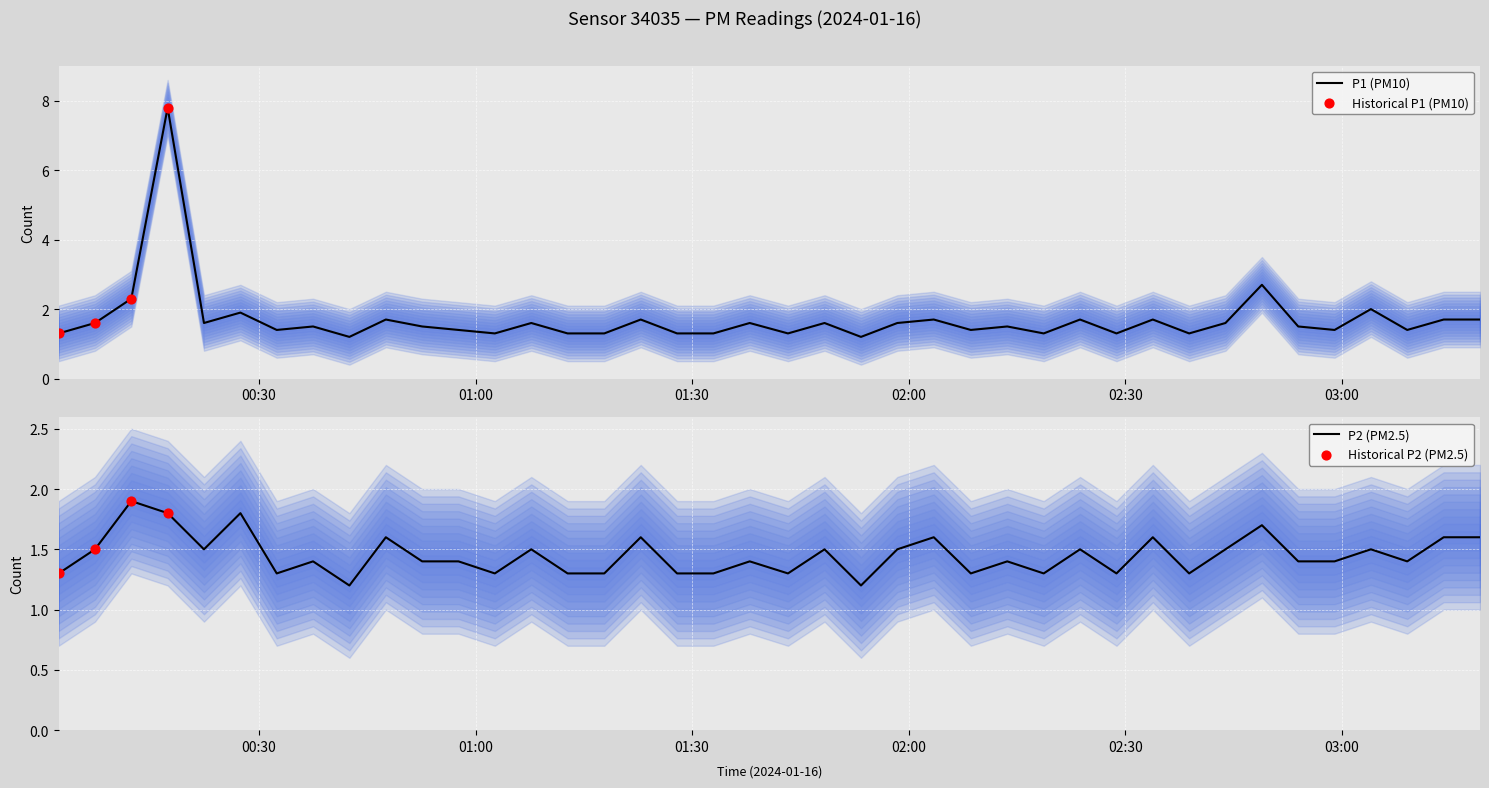

At how many categories does at least one series exceed 1?

40